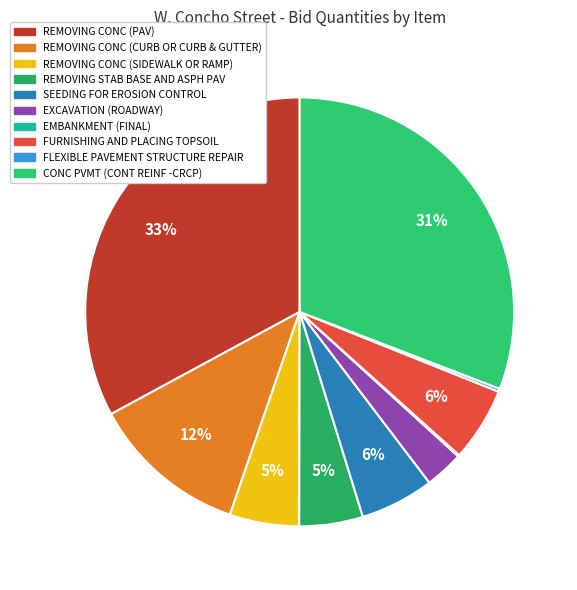

Which slice is the largest?

REMOVING CONC (PAV)